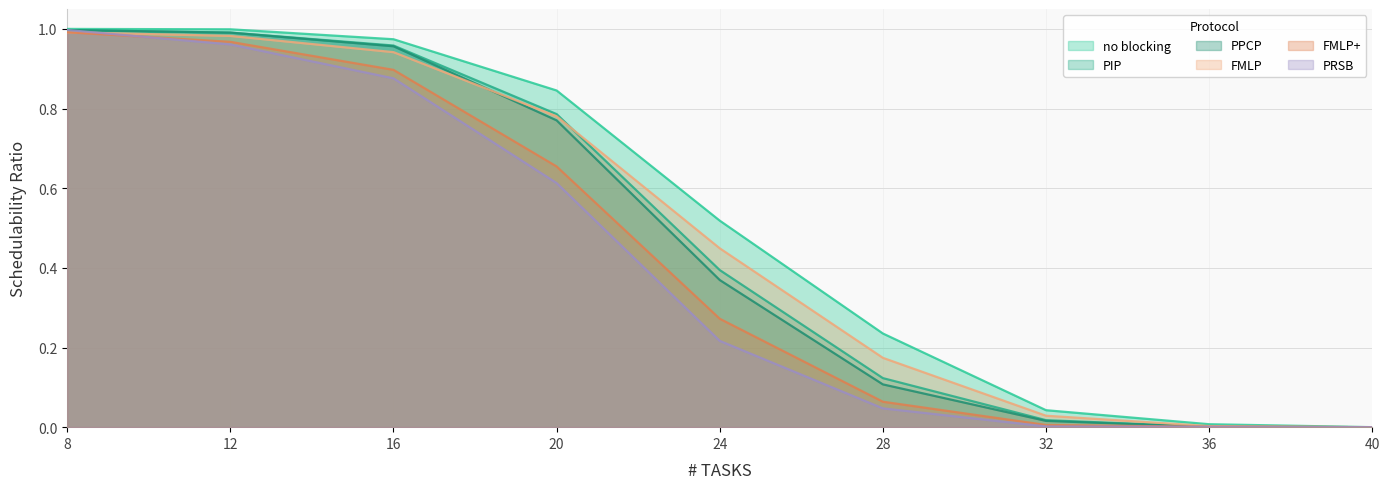

At which category is the sum across all series the highest?

8